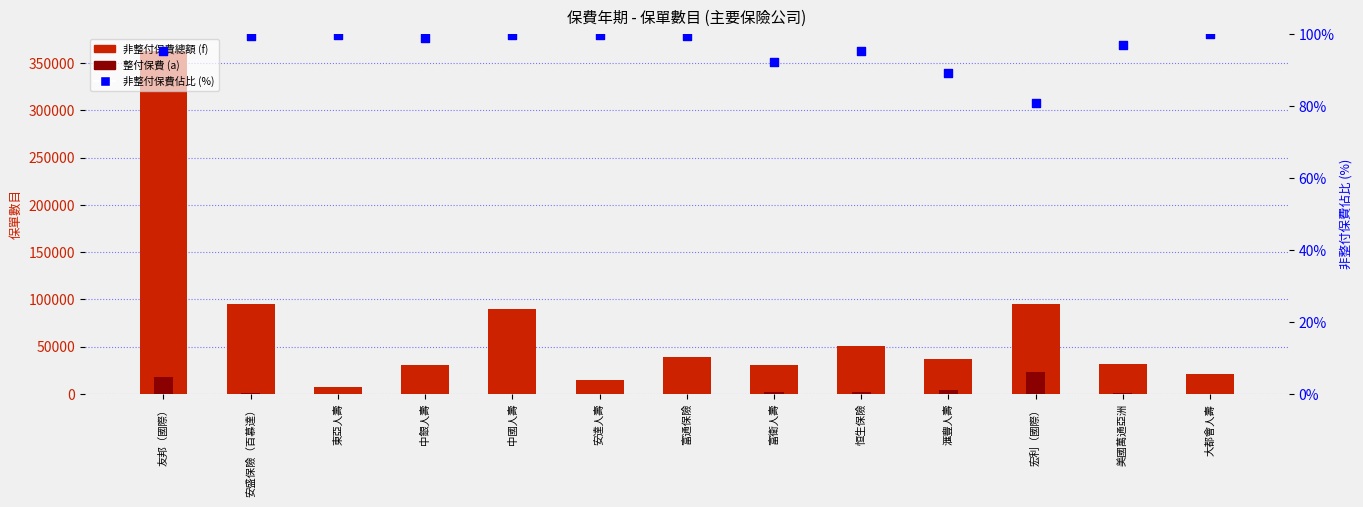

At how many categories does at least one series exceed 233524?

1